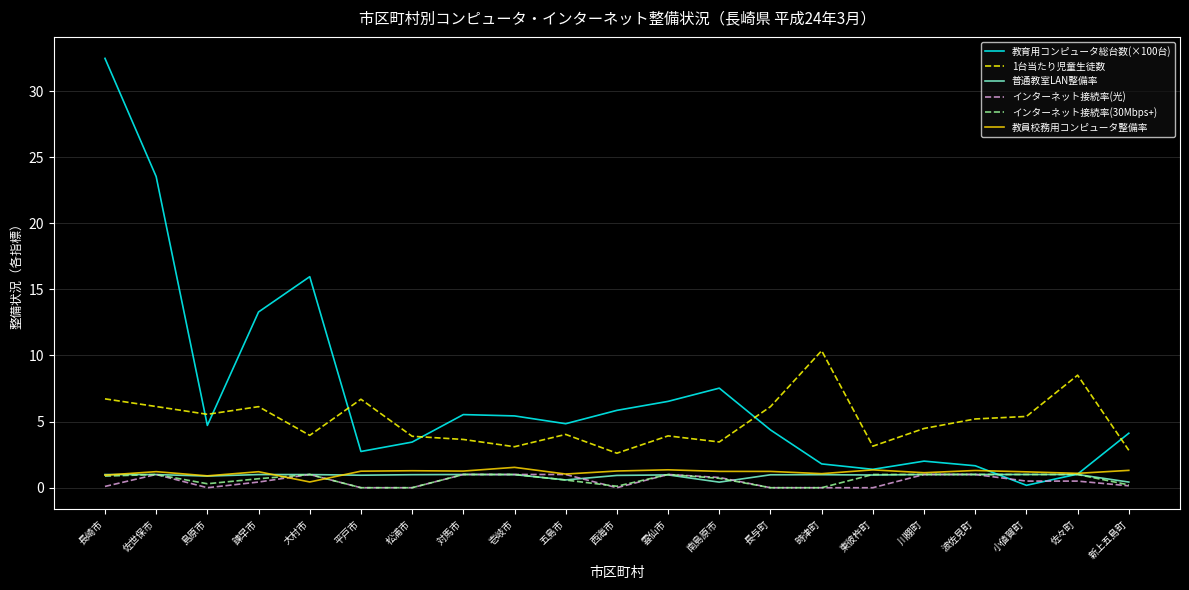

The value of 教員校務用コンピュータ整備率 at 松浦市 is 1.3. True or false?

True